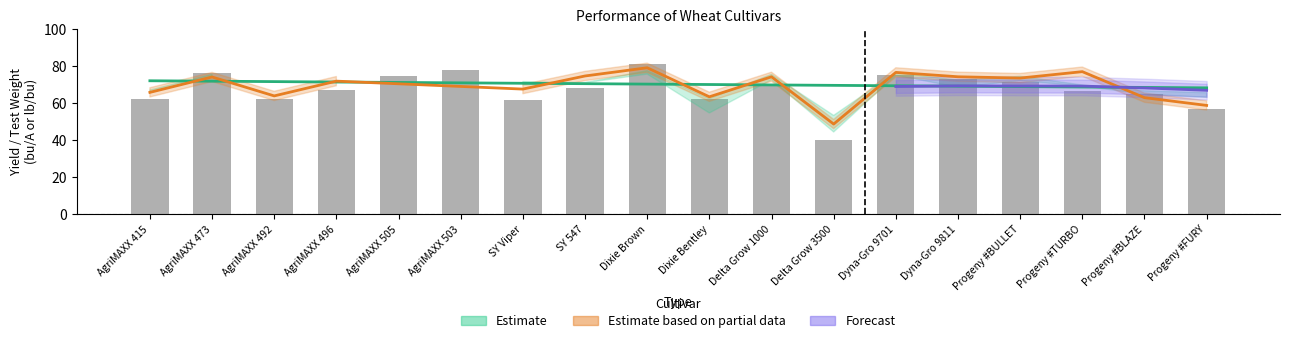

What is the ratio of the value at Delta Grow 3500 to the value at Dyna-Gro 9811?

0.5